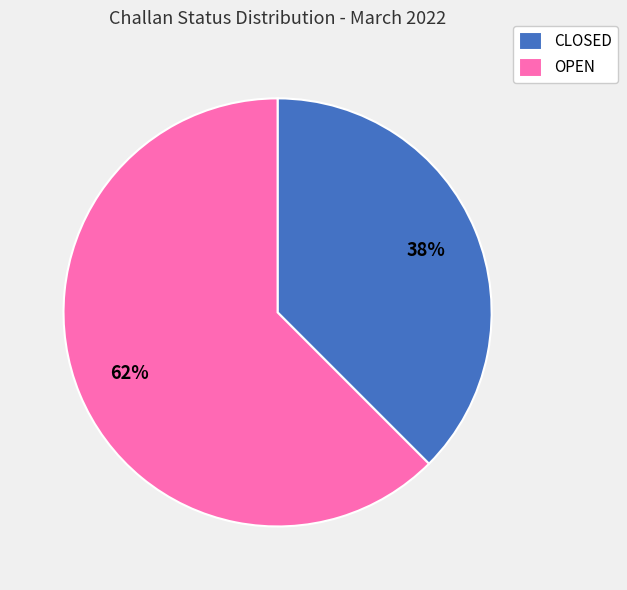

Which slice is the smallest?

CLOSED